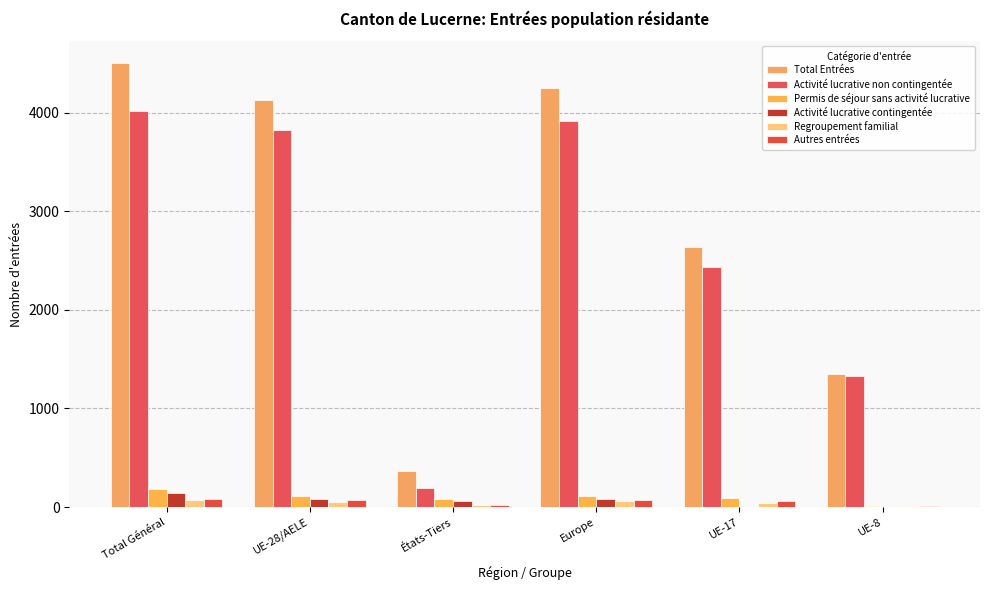

At which category is the sum across all series the highest?

Total Général